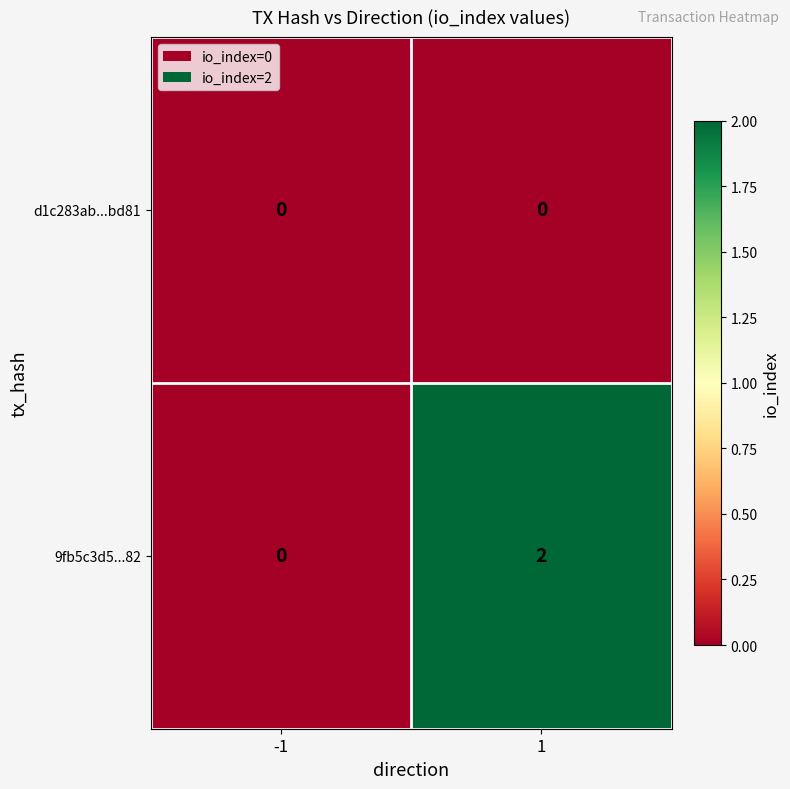

The 9fb5c3d5...82 series shows 3 at 1. True or false?

False